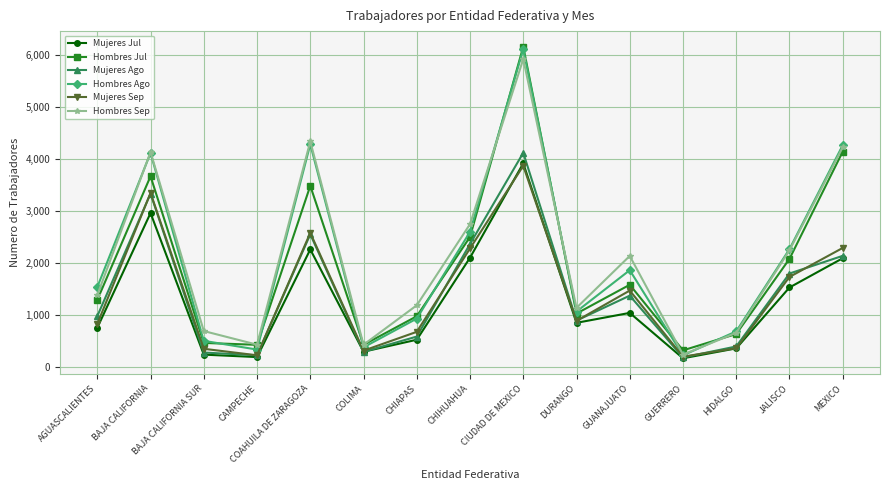

What is the total value across all series at HIDALGO?

3120